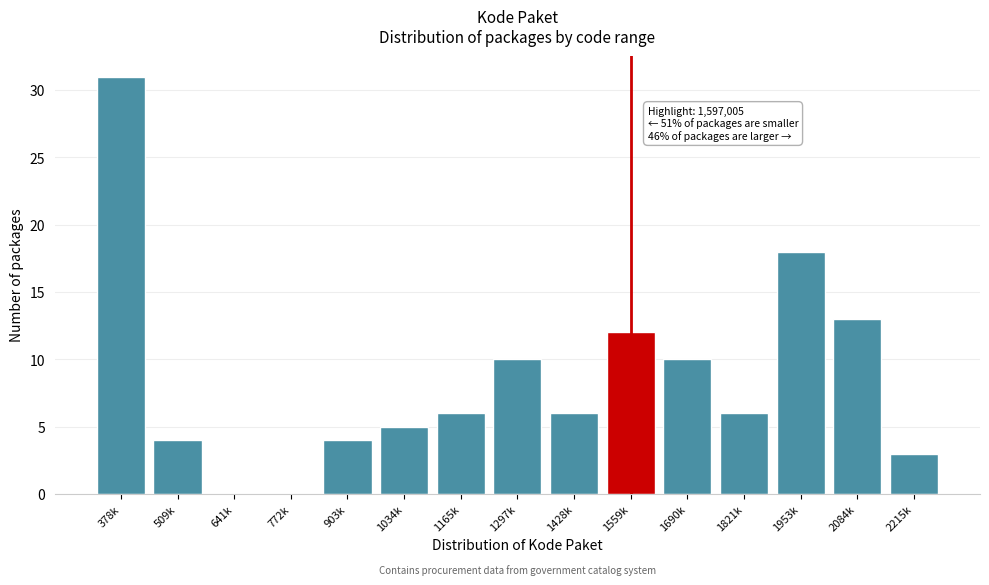

Reading right to left, extract all data points from this chart.

2215k=3	2084k=13	1953k=18	1821k=6	1690k=10	1559k=12	1428k=6	1297k=10	1165k=6	1034k=5	903k=4	772k=0	641k=0	509k=4	378k=31